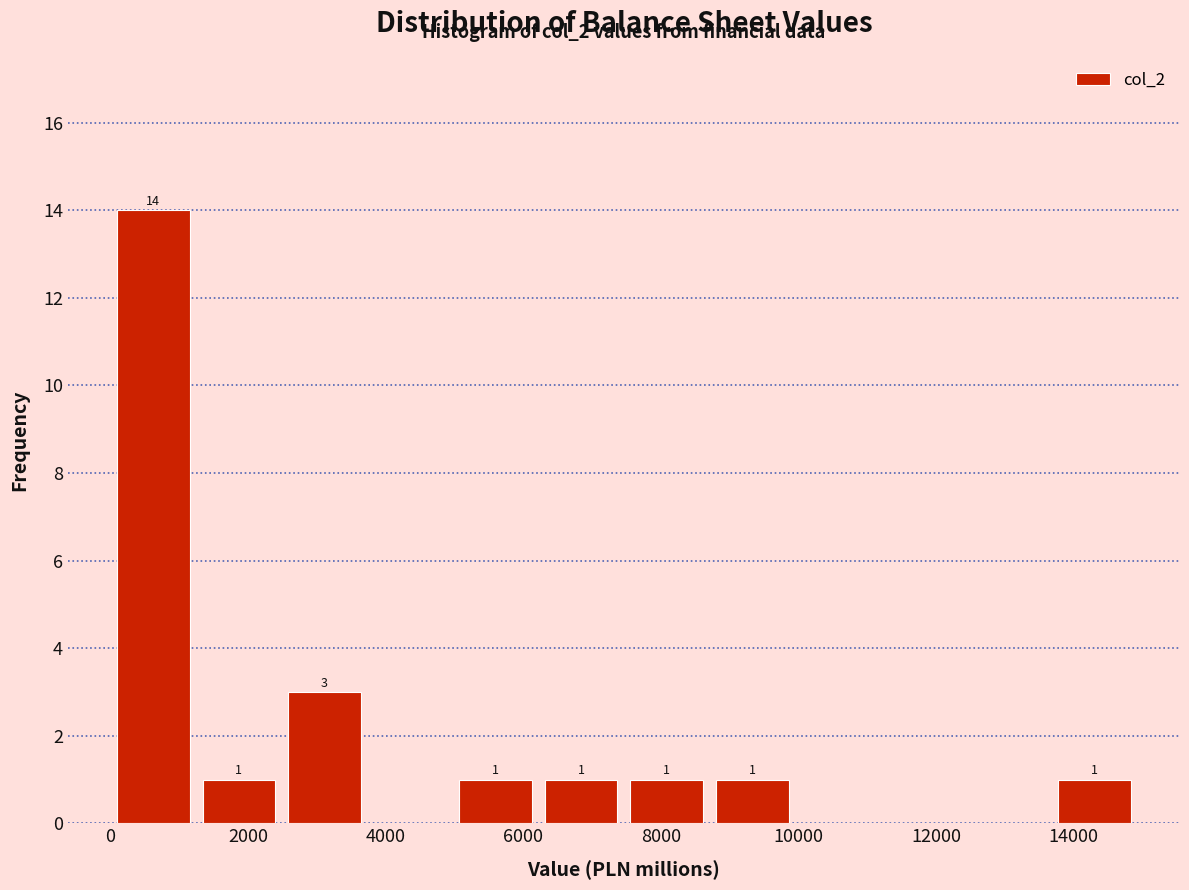

Which range on the x-axis has the tallest bar?

0 to 1200